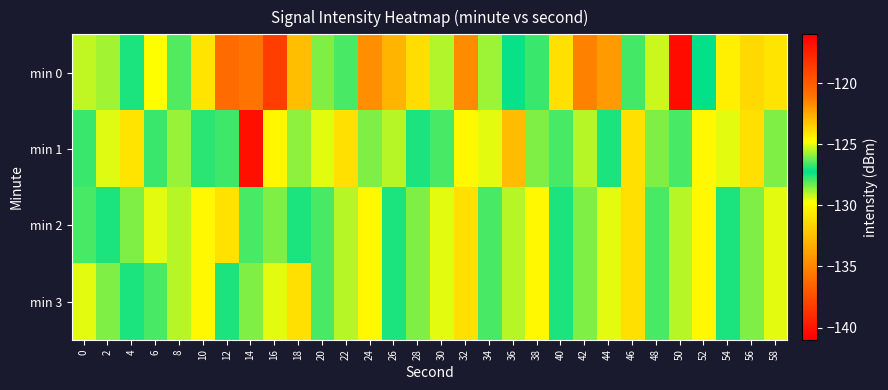

What is the total value across all series at 38?

-512.7